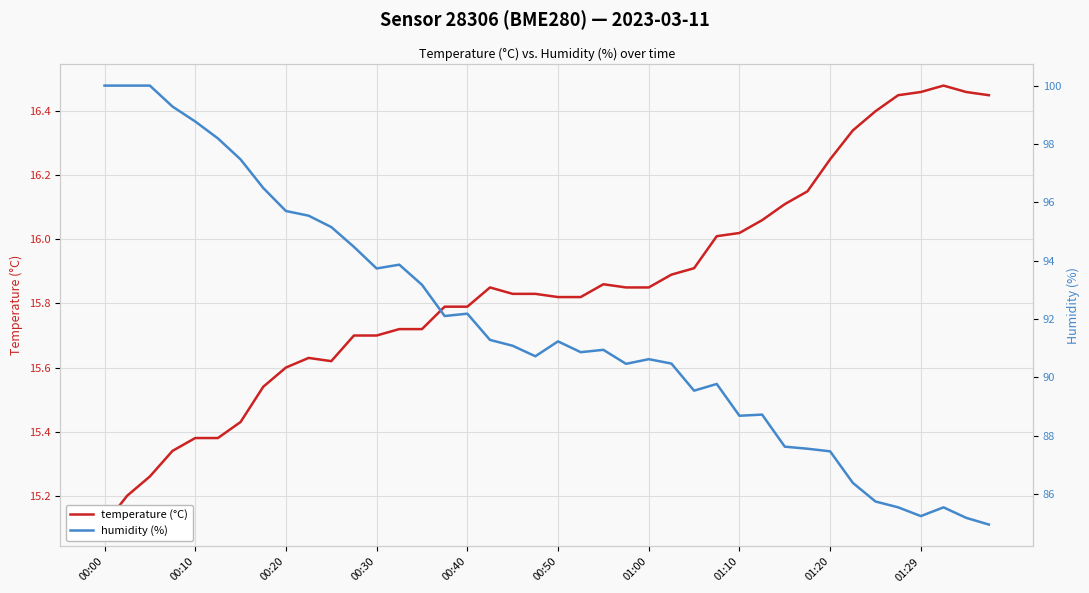

True or false: humidity (%) and temperature (°C) intersect in this chart.

False